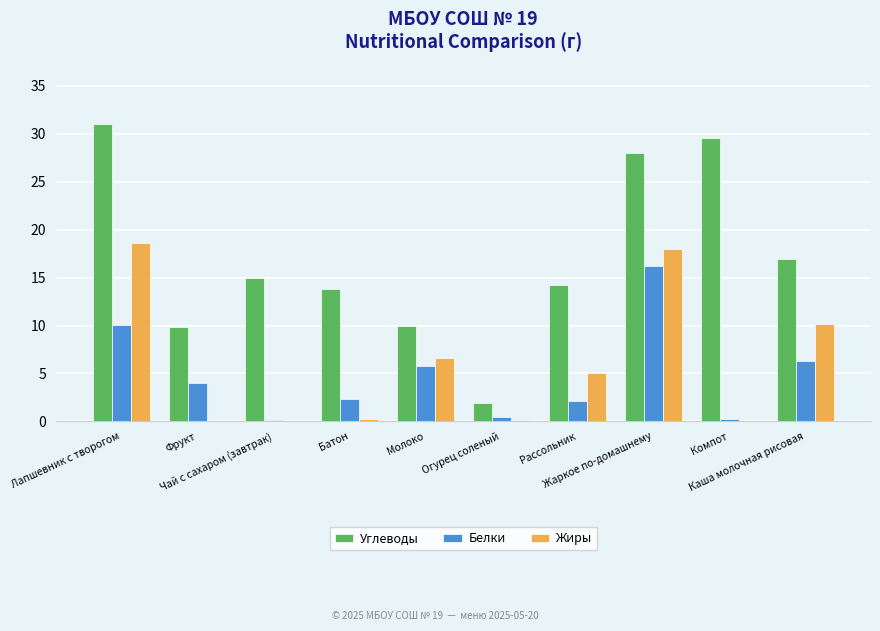

What is the sum of all Жиры values?

58.9